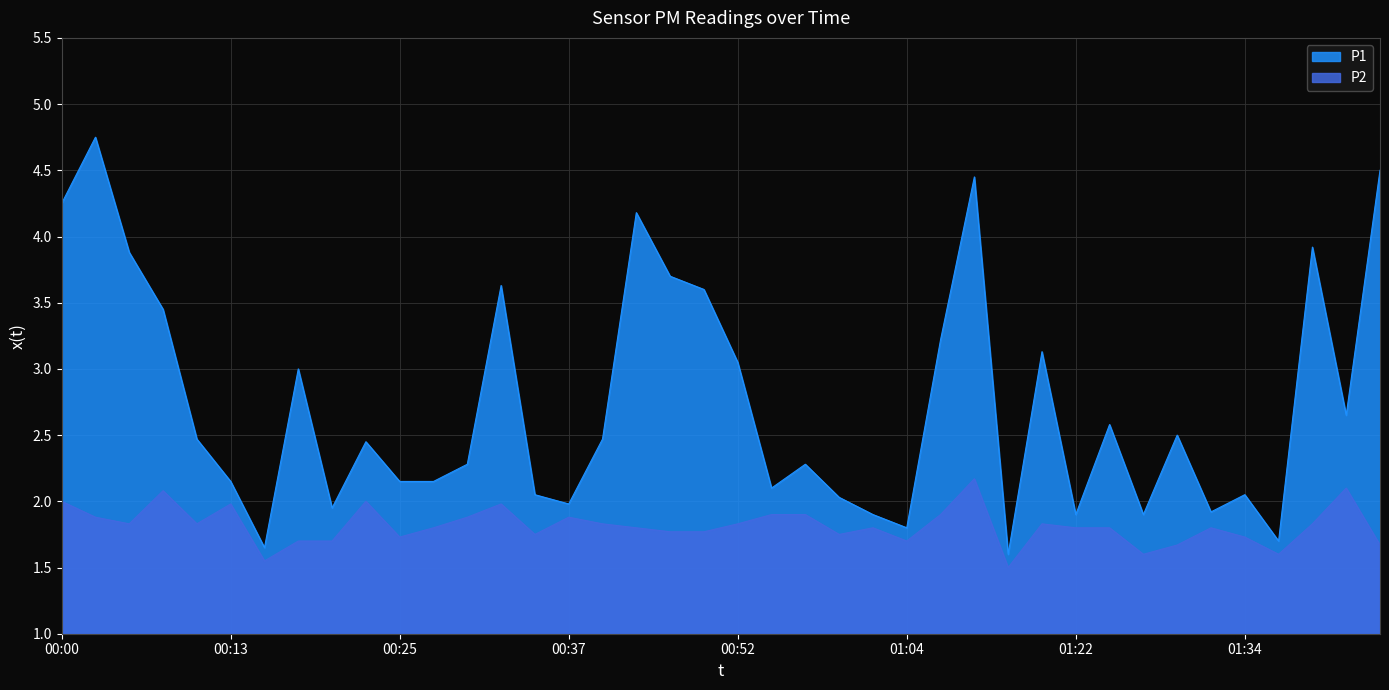

What is the difference between the P1 values at 00:20 and 00:59?

0.1